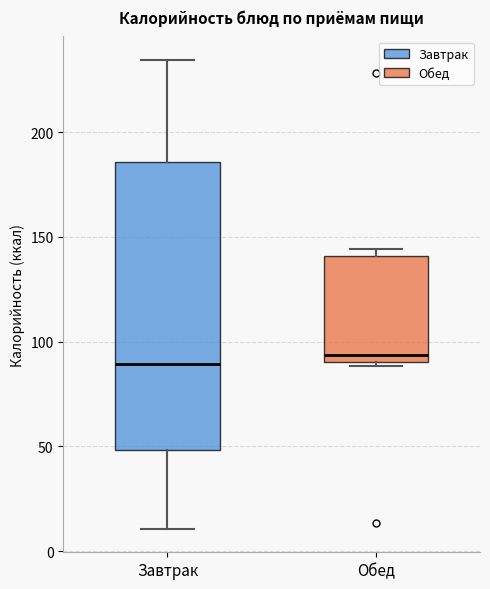

Where does the upper whisker of the box for Завтрак end on the y-axis? The values are not printed on the chart, so give them approximately, as read against the axis.

235